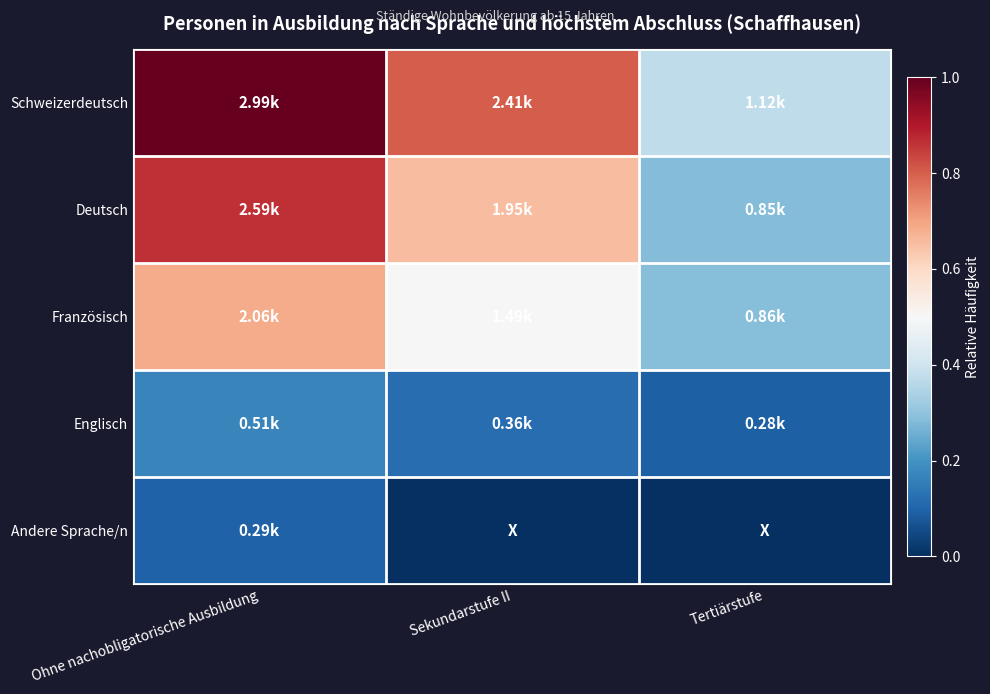

What is the difference between the highest and lowest values at Sekundarstufe II?

0.8